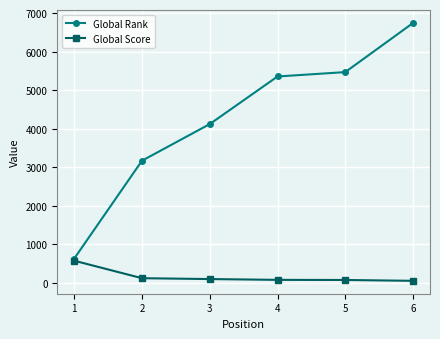

List the series in order of their overall mean, lowest first.

Global Score, Global Rank